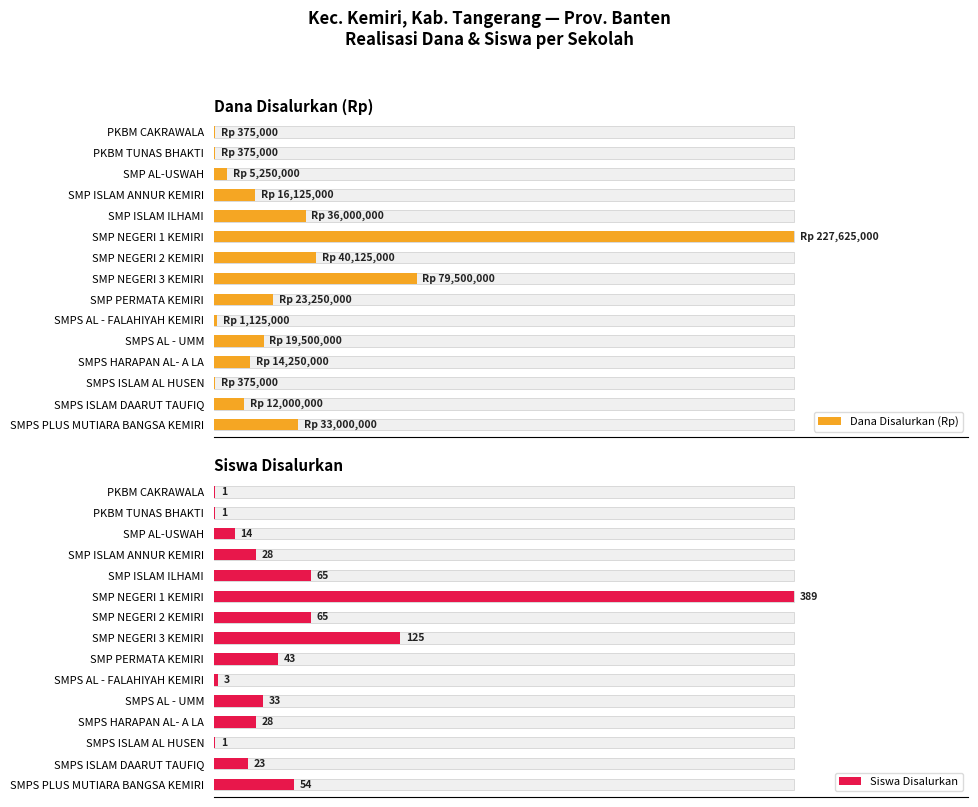

The Siswa Disalurkan series shows 2.0 at SMPS HARAPAN AL- A LA. True or false?

False